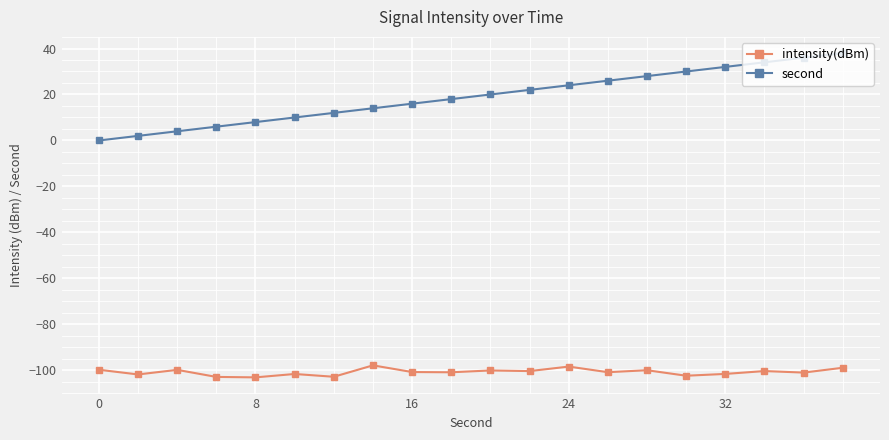

True or false: second and intensity(dBm) cross at least once.

False